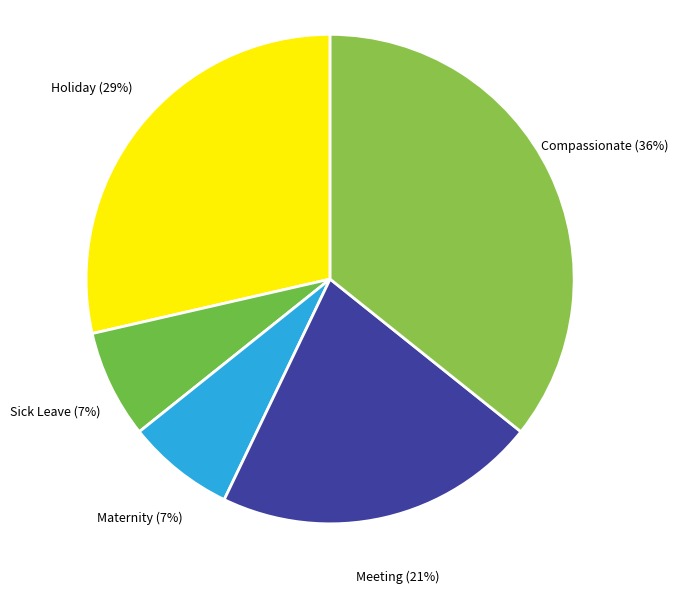

Is the sum of Sick Leave and Holiday greater than half?

No